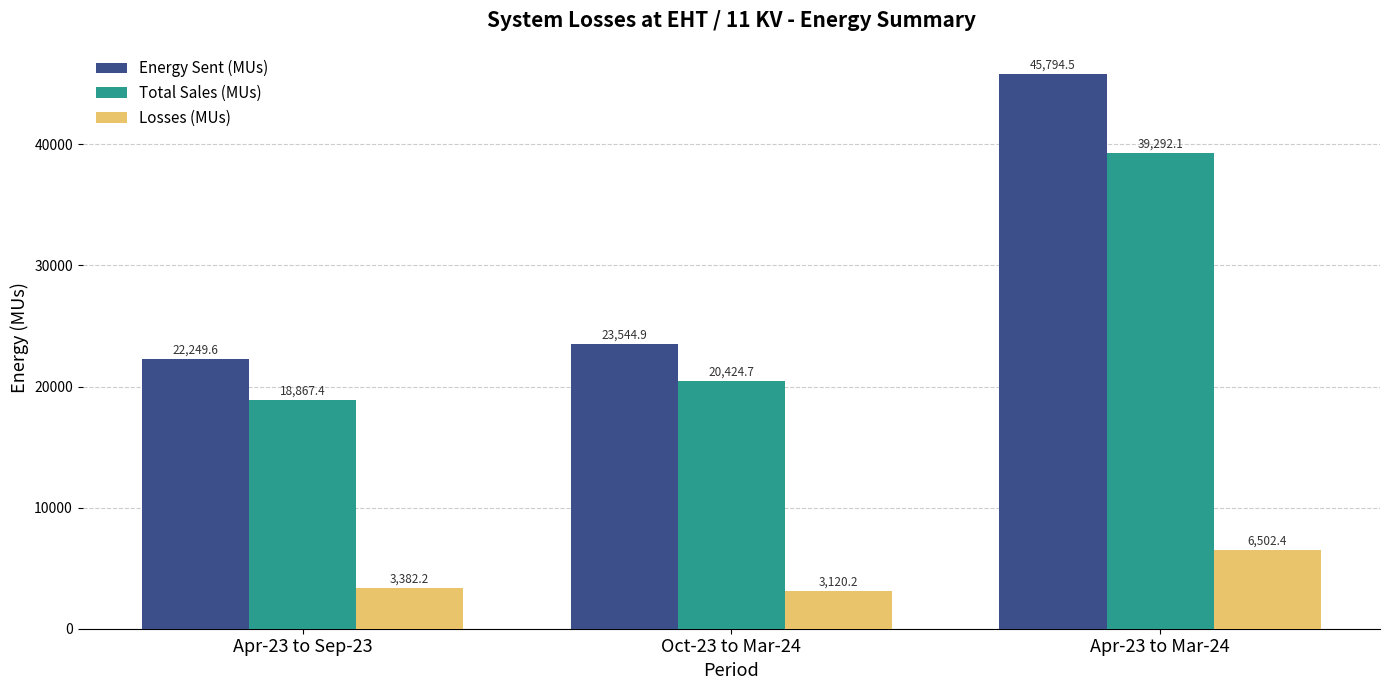

List the labels in order of Energy Sent (MUs) value, largest first.

Apr-23 to Mar-24, Oct-23 to Mar-24, Apr-23 to Sep-23